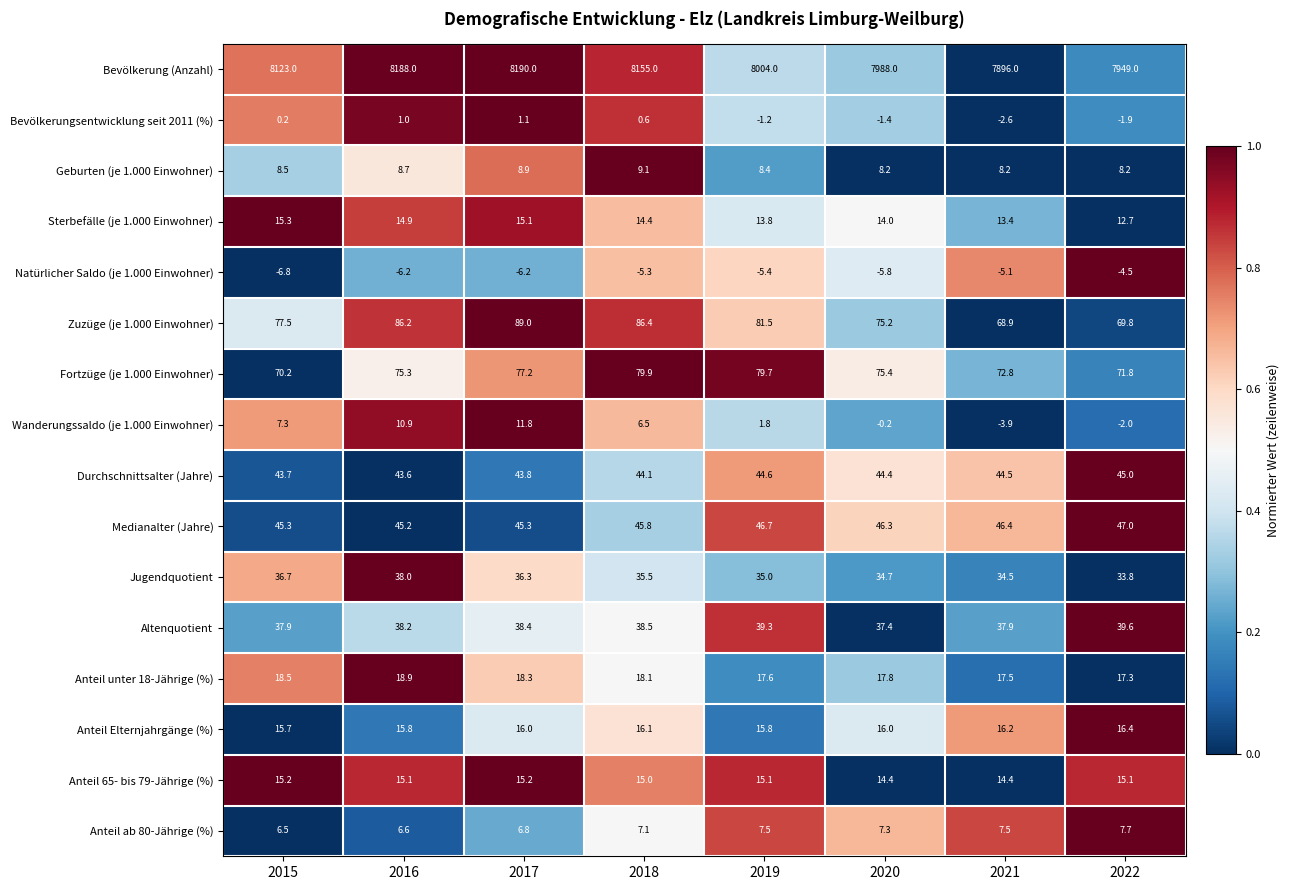

How many distinct data groups are displayed?

16